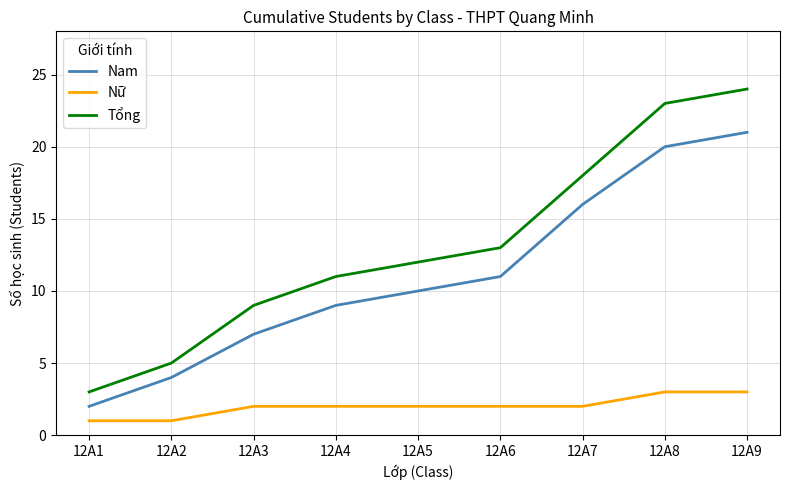

What is the minimum value shown in the chart?

1